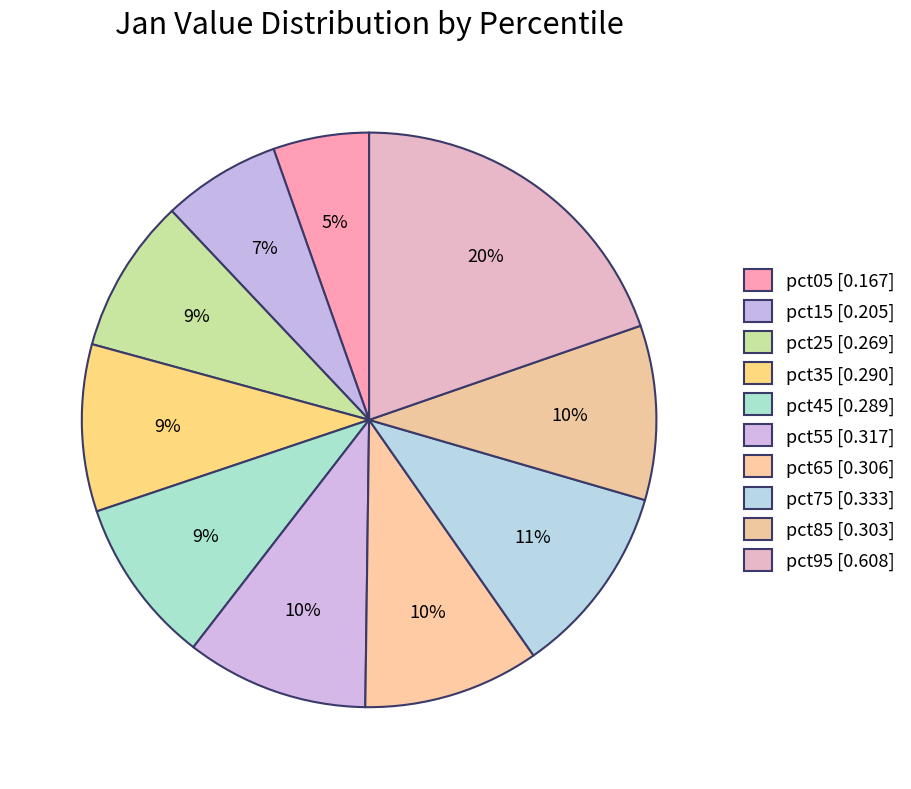

To the nearest percent, what percentage of the pie is pct95?

20%